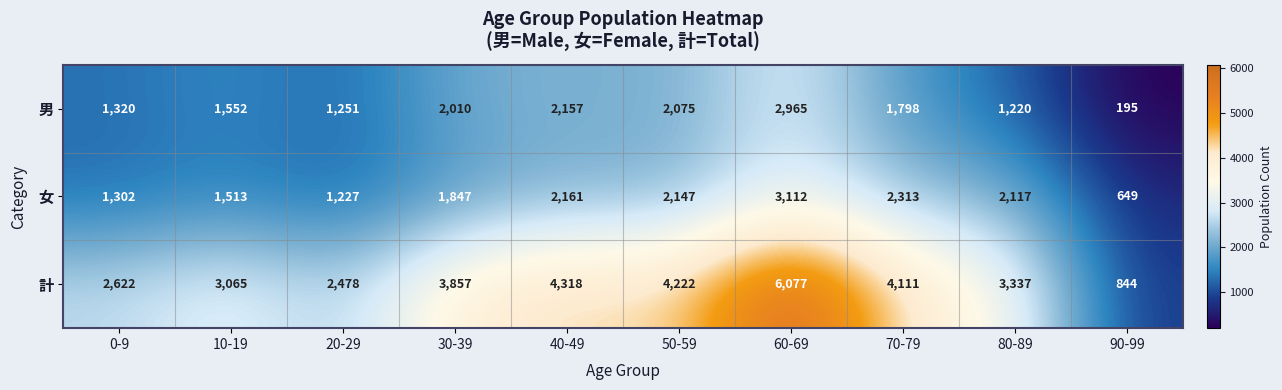

The 男 series shows 2169 at 80-89. True or false?

False